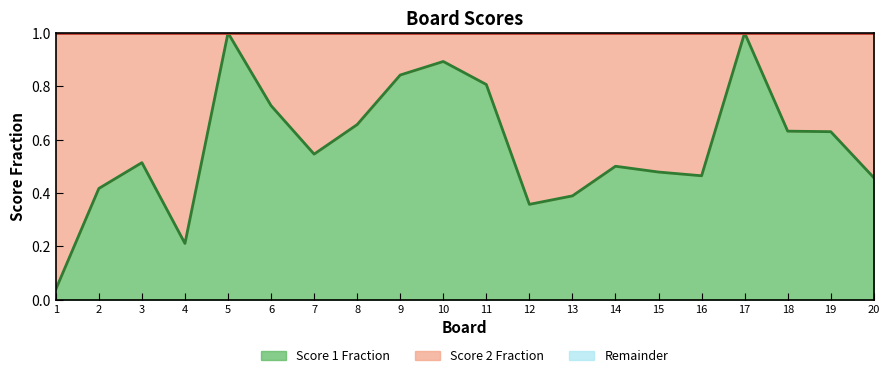

List the labels in order of Score 1 boundary value, largest first.

5, 17, 10, 9, 11, 6, 8, 18, 19, 7, 3, 14, 15, 16, 20, 2, 13, 12, 4, 1